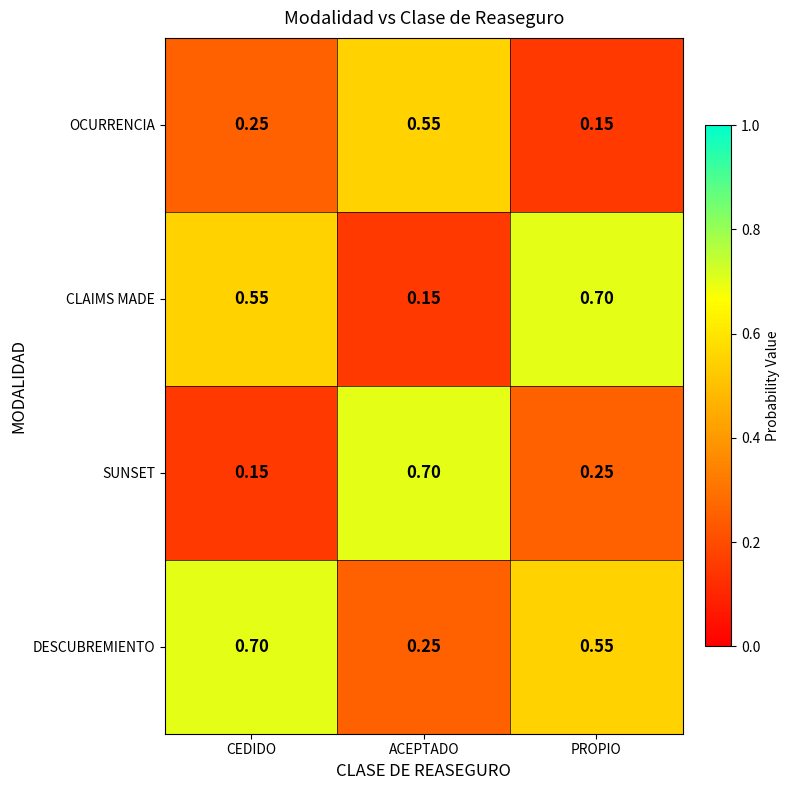

List the series in order of their overall mean, lowest first.

OCURRENCIA, SUNSET, CLAIMS MADE, DESCUBREMIENTO